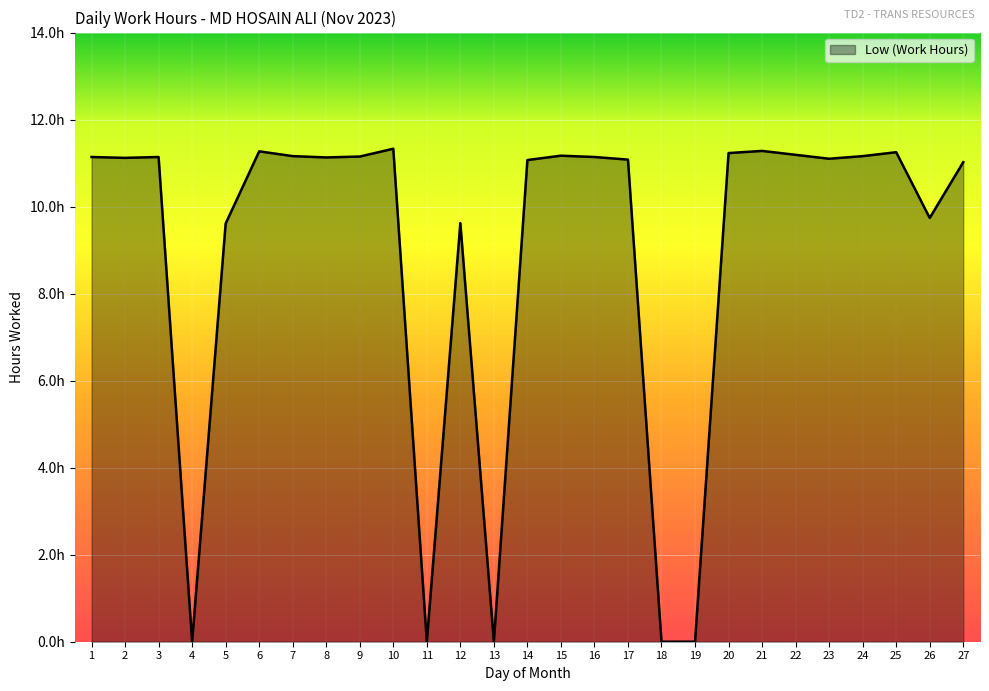

Is this an area chart (filled region under the line)?

Yes